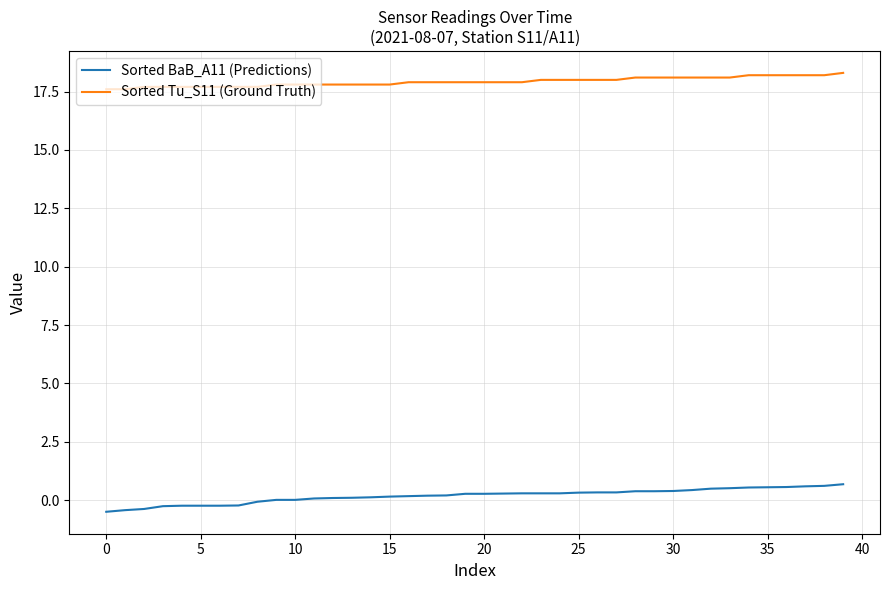

True or false: Sorted Tu_S11 (Ground Truth) and Sorted BaB_A11 (Predictions) intersect in this chart.

False